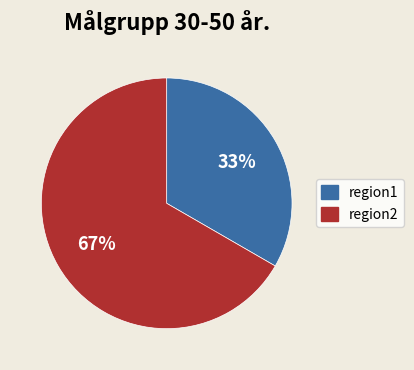

Approximately how many times larger is the value at region1 compared to region2?

0.5